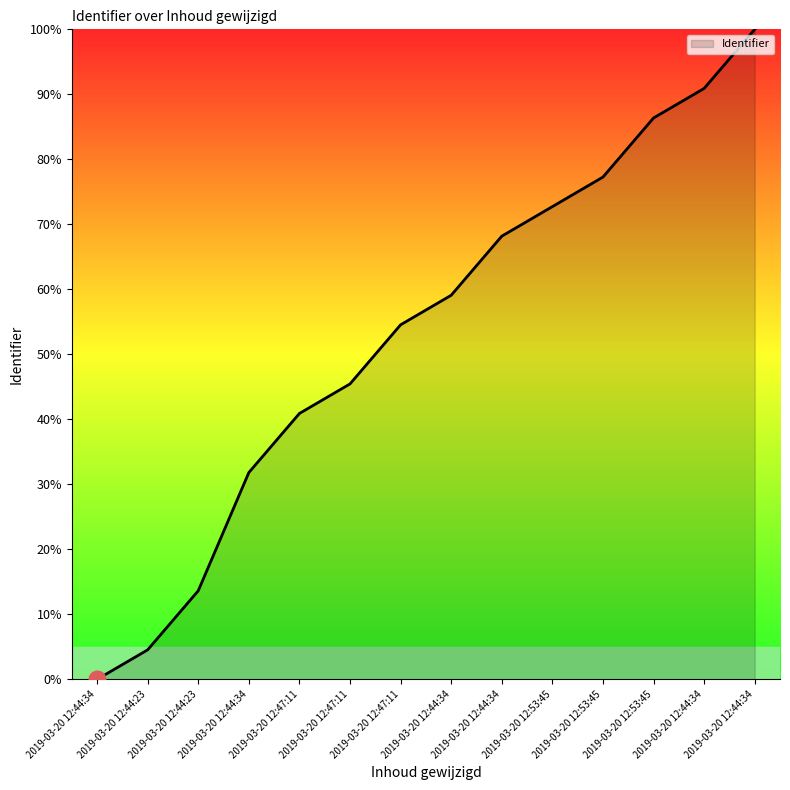

What is the difference between the maximum and minimum values?

100.0